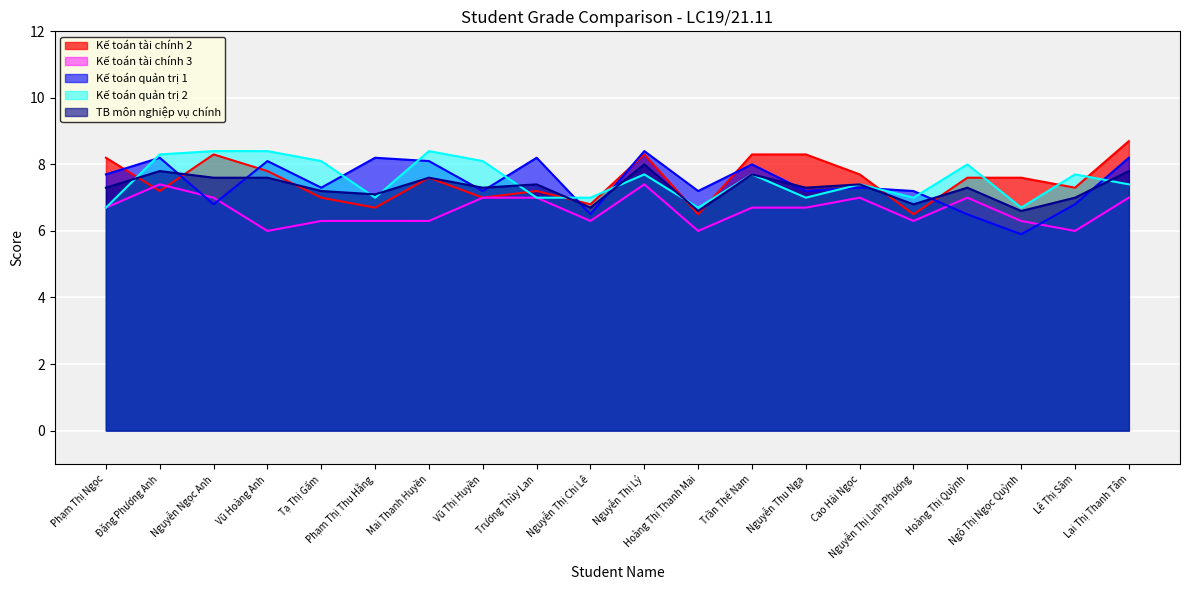

At which category is the sum across all series the highest?

Nguyễn Thị Lý